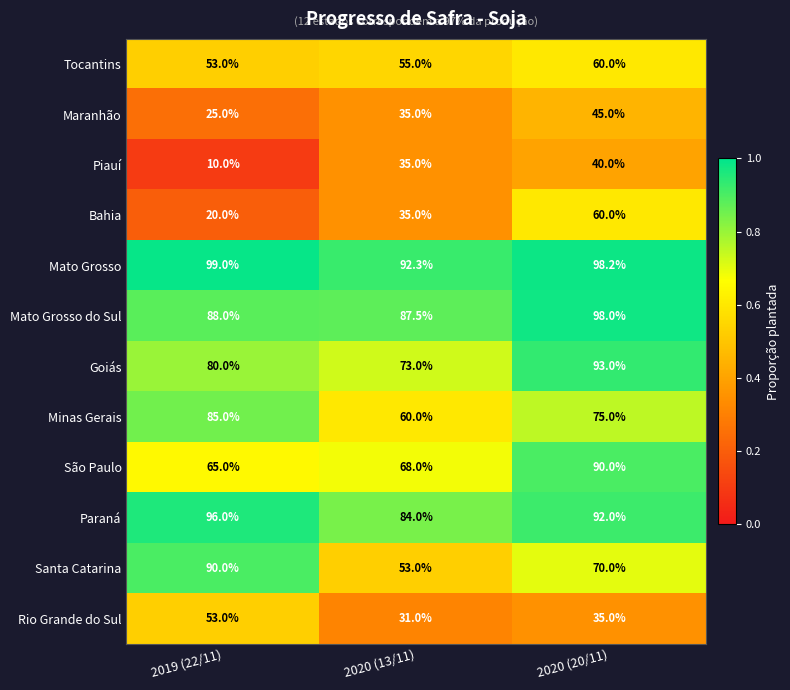

Count the number of categories in the chart.

3